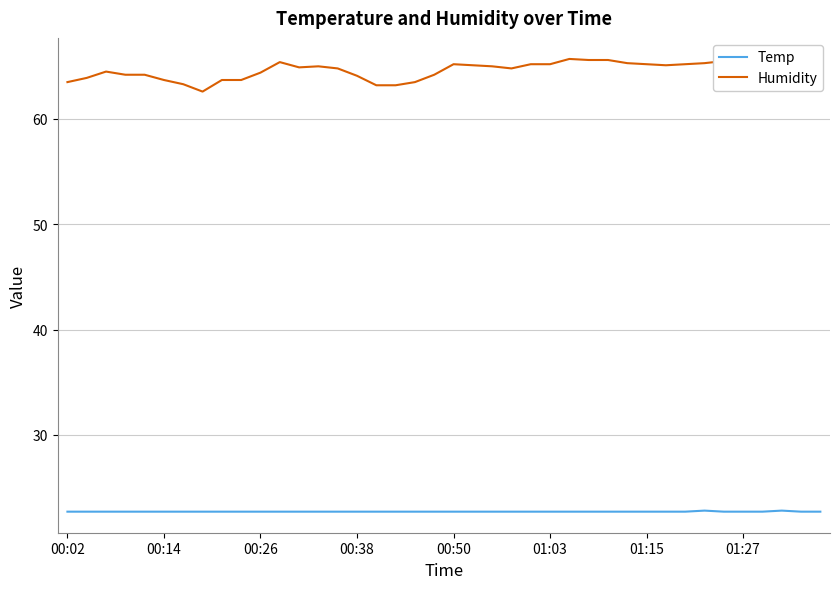

True or false: Temp and Humidity intersect in this chart.

False